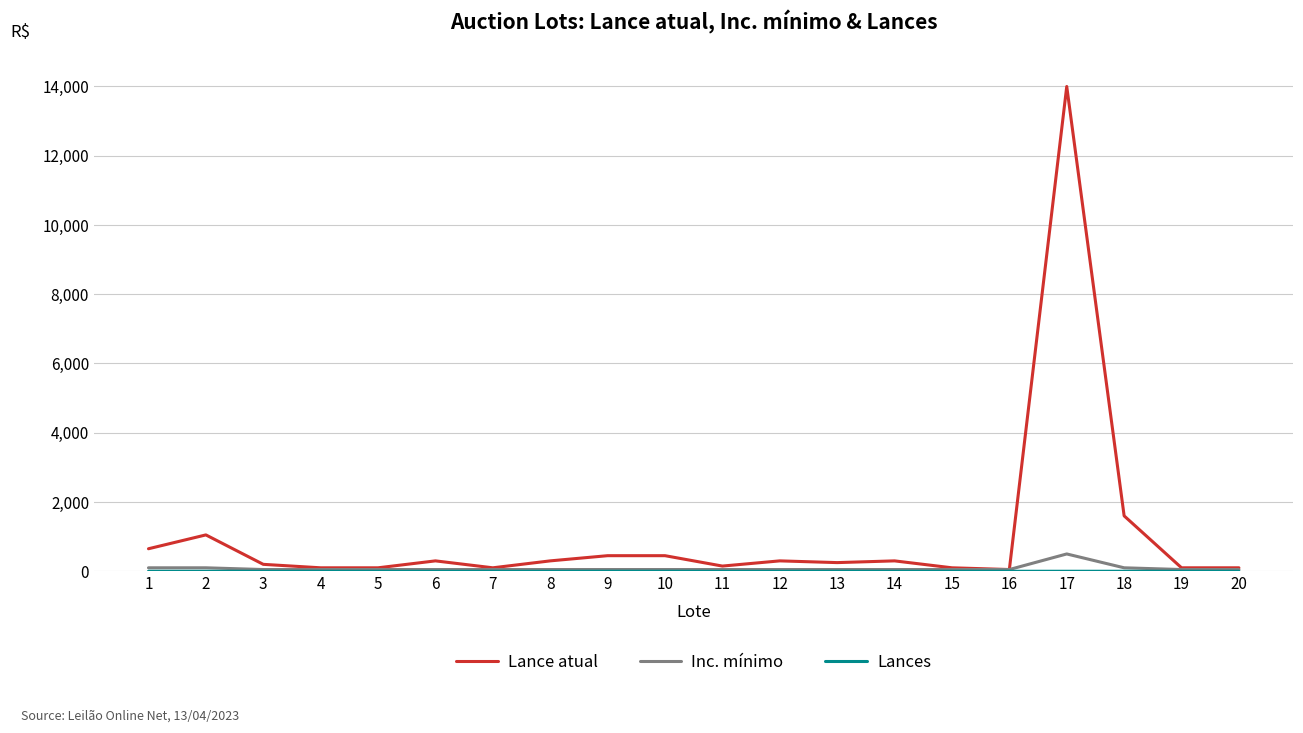

Which series has the largest total across all categories?

Lance atual